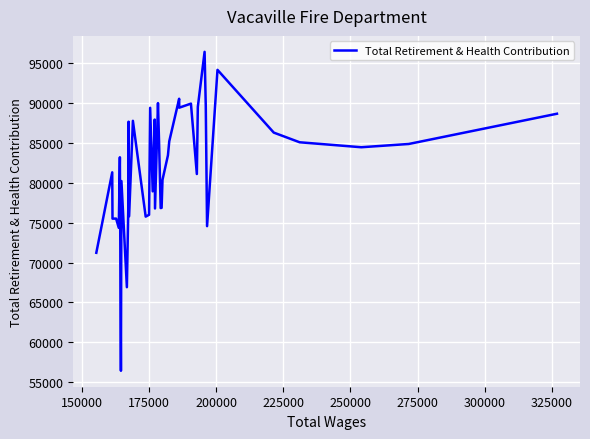

What is the average value?

81998